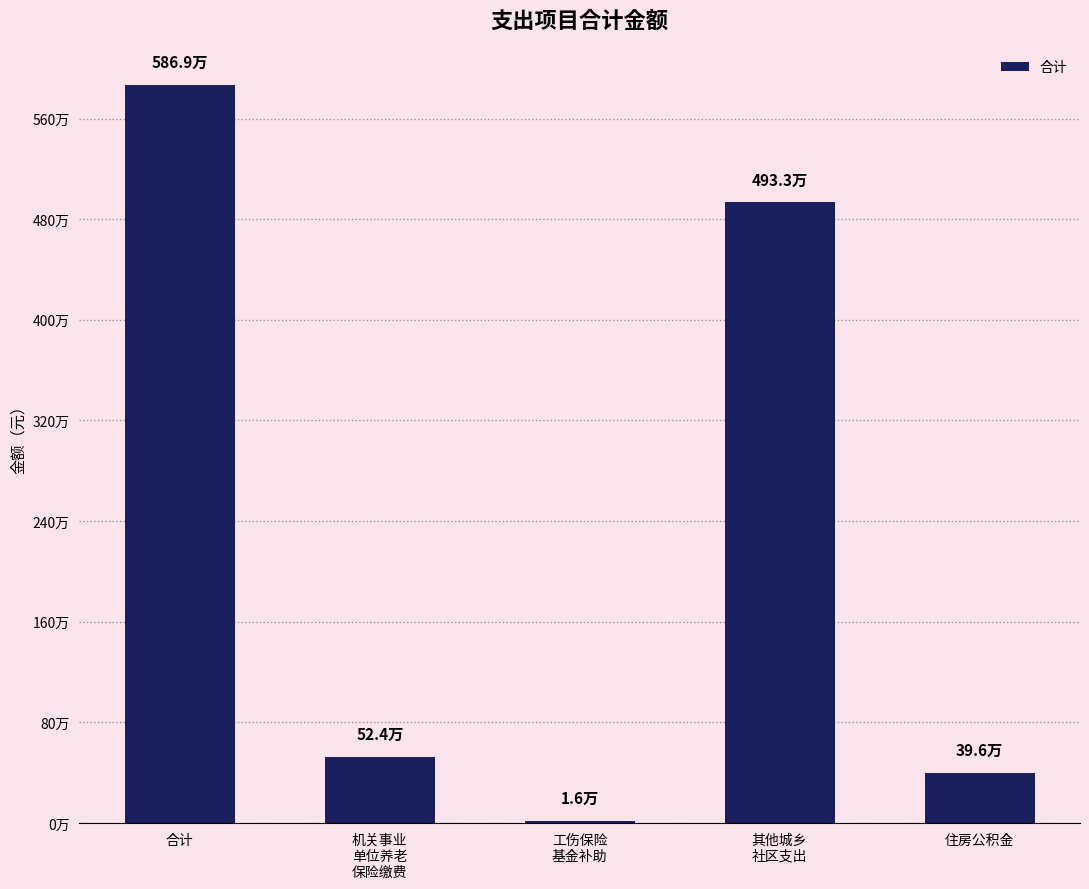

At which label does the data first exceed 523983?

合计